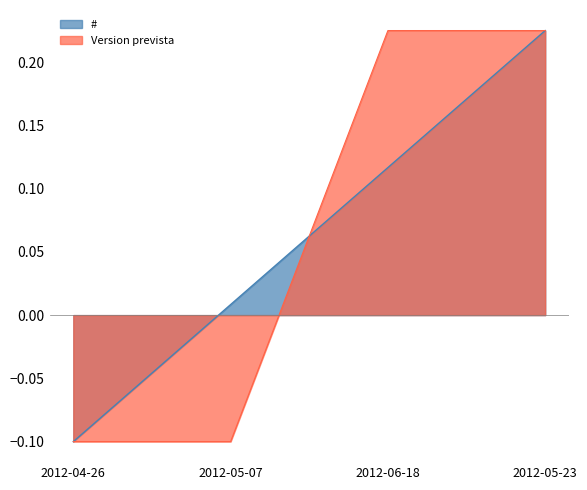

What is the label of the 1st point from the left?

2012-04-26